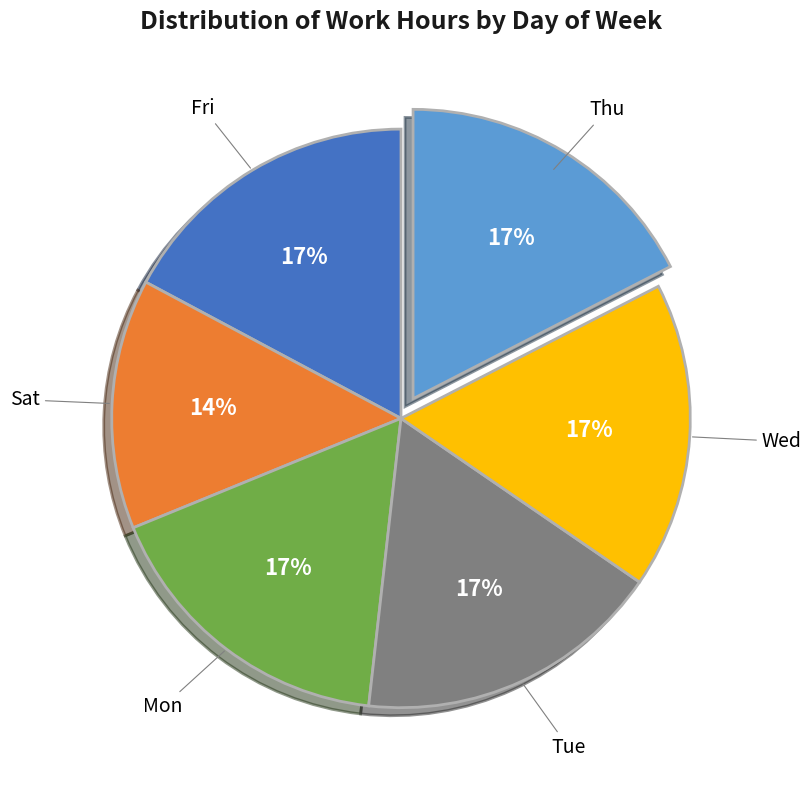

Between Mon and Sat, which is larger?

Mon